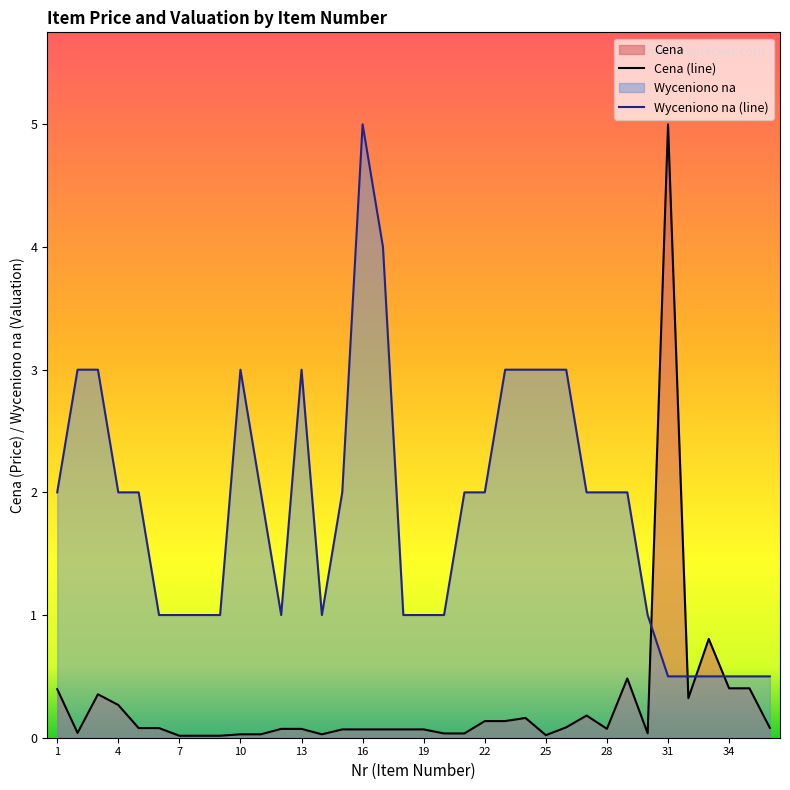

What is the difference between the maximum and minimum values in the Wyceniono na series?

4.5